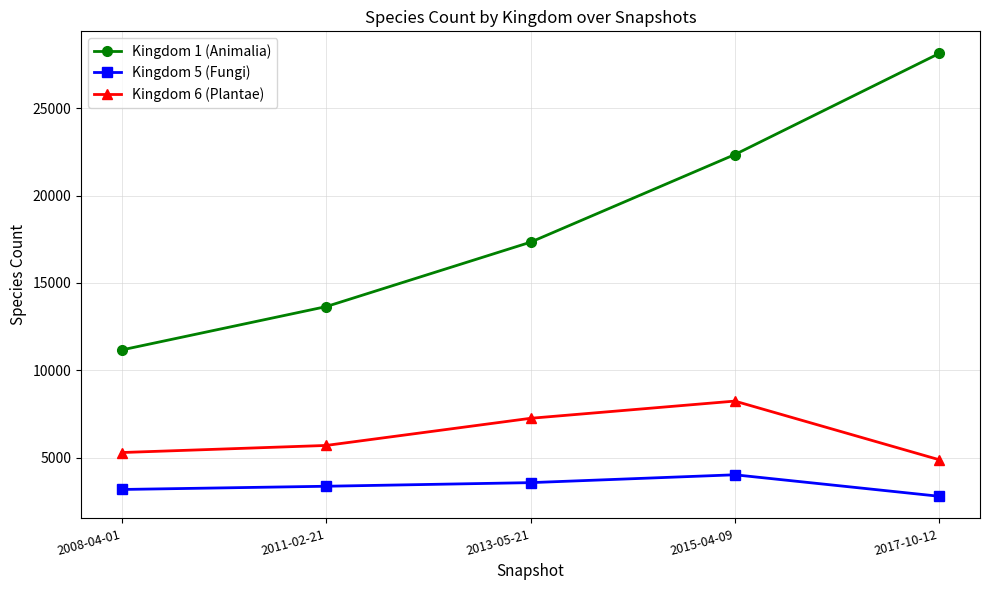

What is the maximum value shown in the chart?

28150